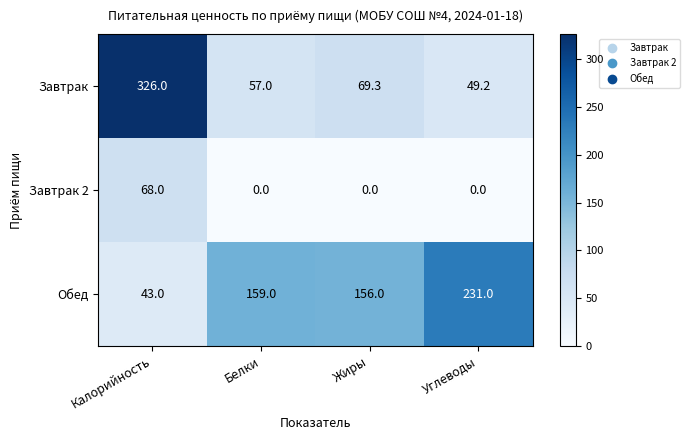

What is the difference between the second highest and second lowest values in the Завтрак series?

12.3